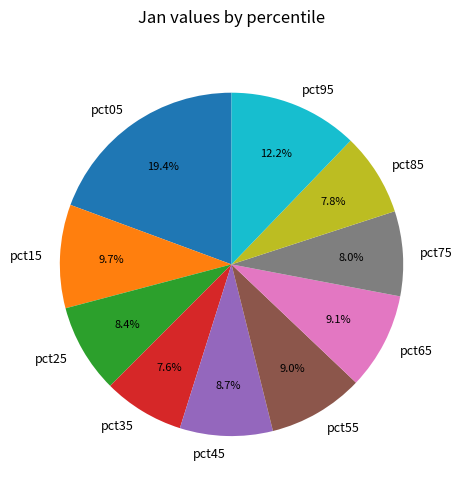

Is there any slice that represents more than half of the pie?

No